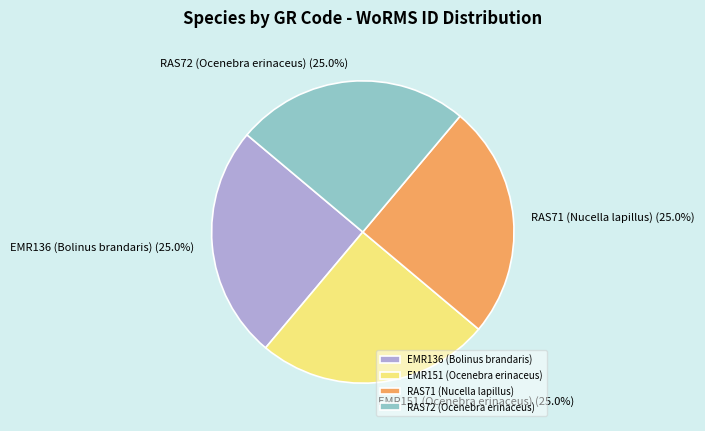

How much of the chart is everything except EMR151 (Ocenebra erinaceus)?

75.0%